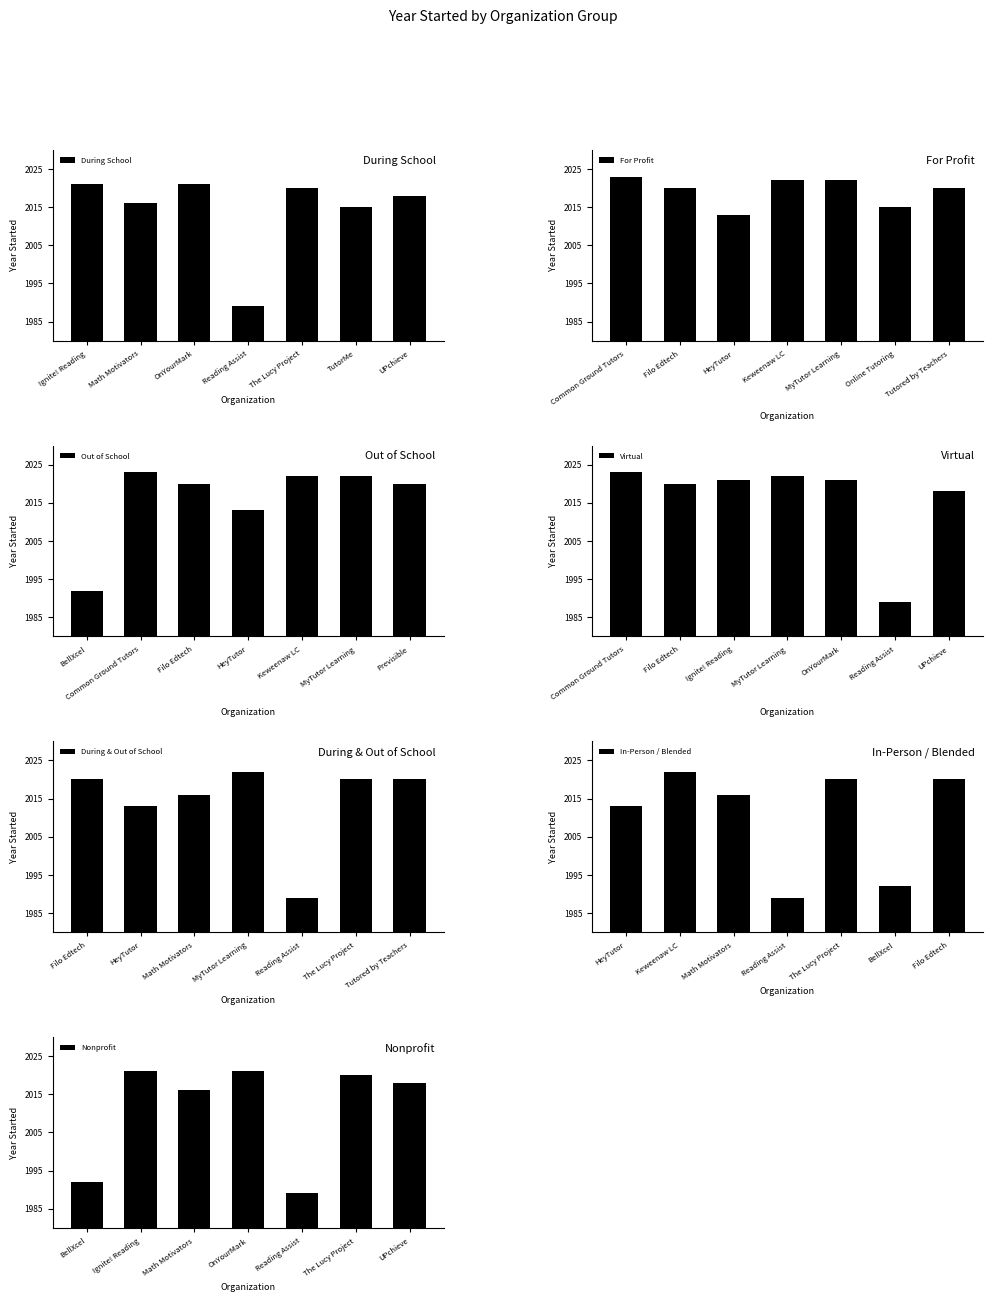

The value of During School at Reading Assist is 522. True or false?

False